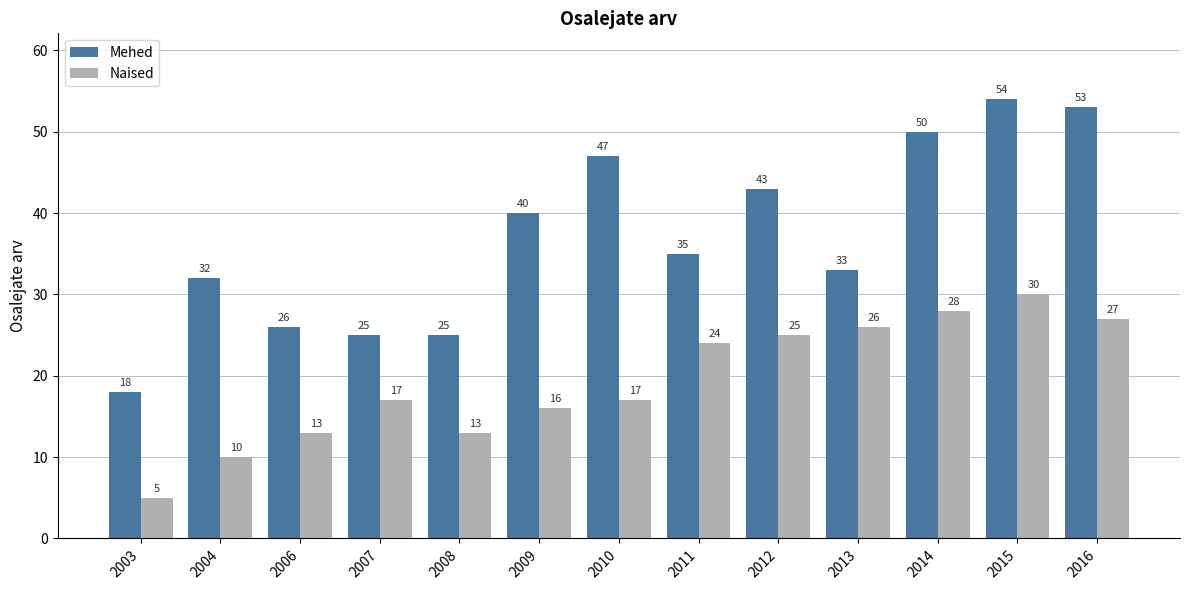

Rank the series by their maximum value, from lowest to highest.

Naised, Mehed